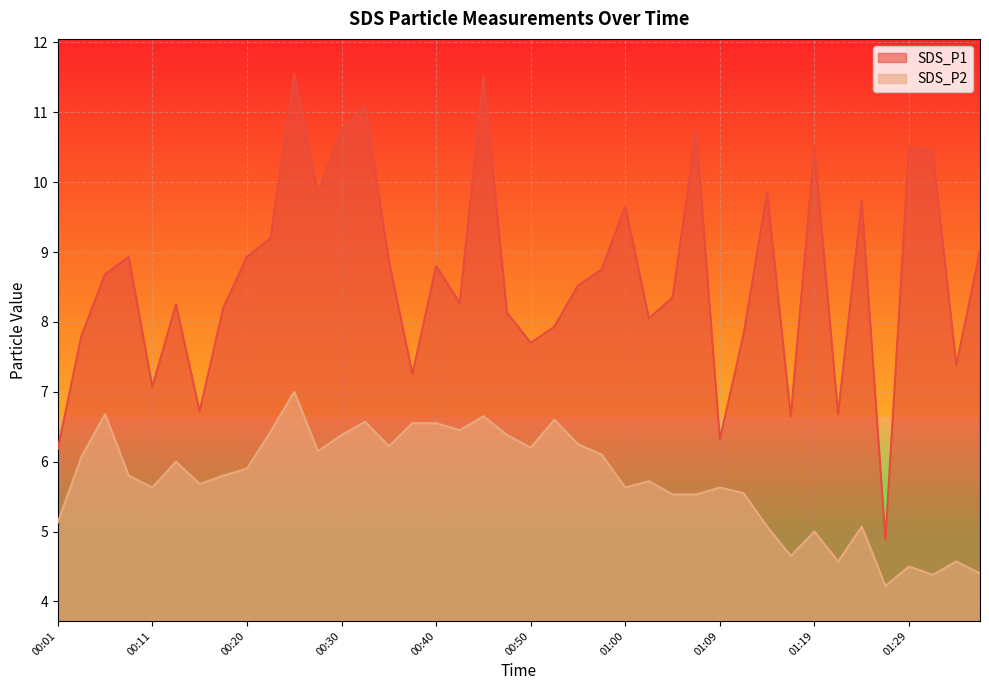

What is the difference between the maximum and minimum values in the SDS_P1 series?

6.7